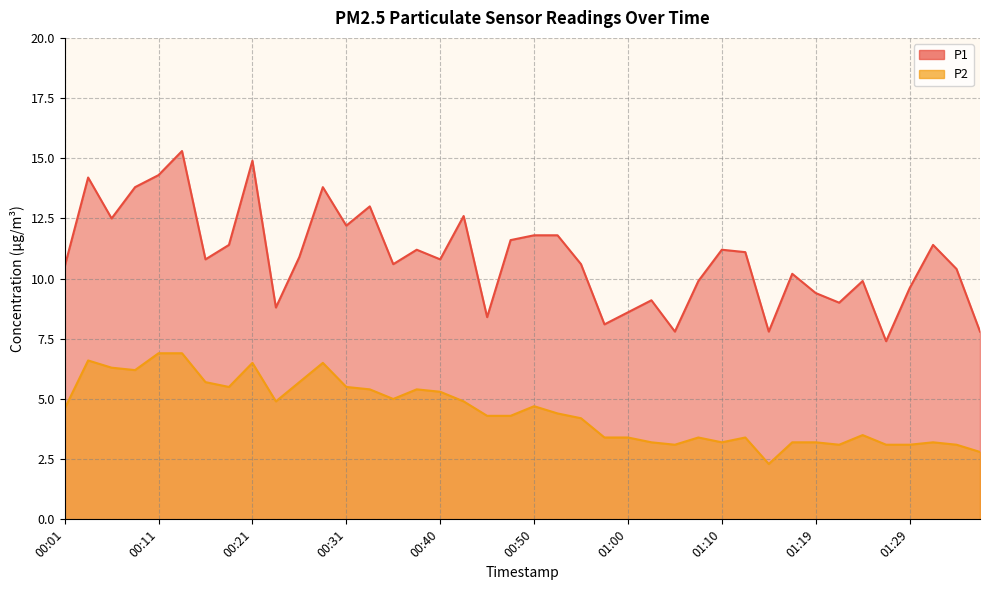

What is the smallest value displayed?

2.3